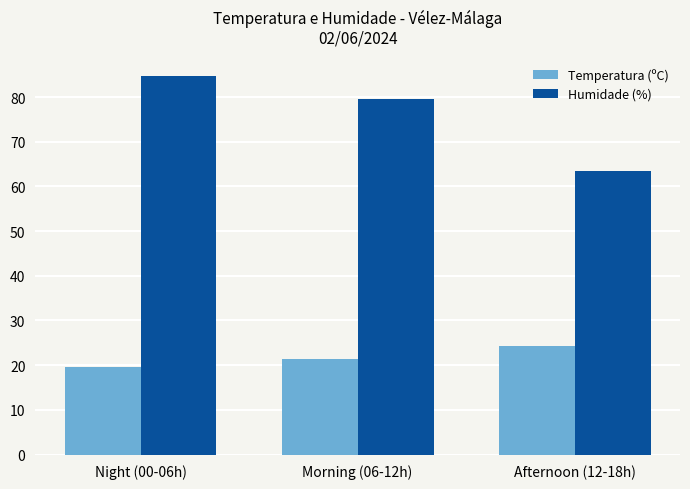

What is the difference between the second highest and minimum values in the Humidade (%) series?

16.2